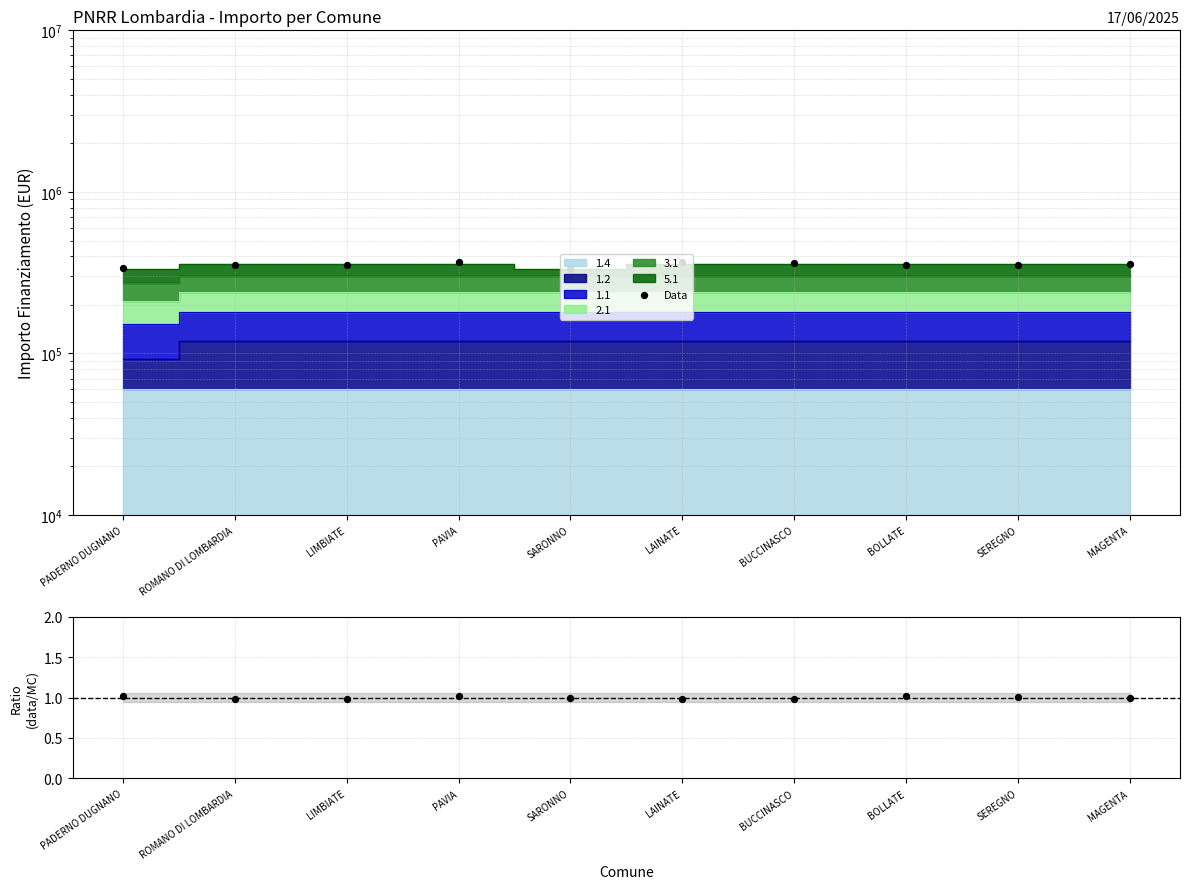

Which series reaches the minimum Y coordinate?

Ratio